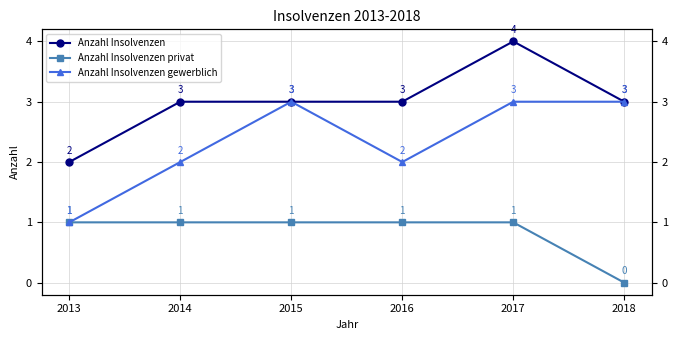

What are all the series names shown in the legend?

Anzahl Insolvenzen, Anzahl Insolvenzen privat, Anzahl Insolvenzen gewerblich